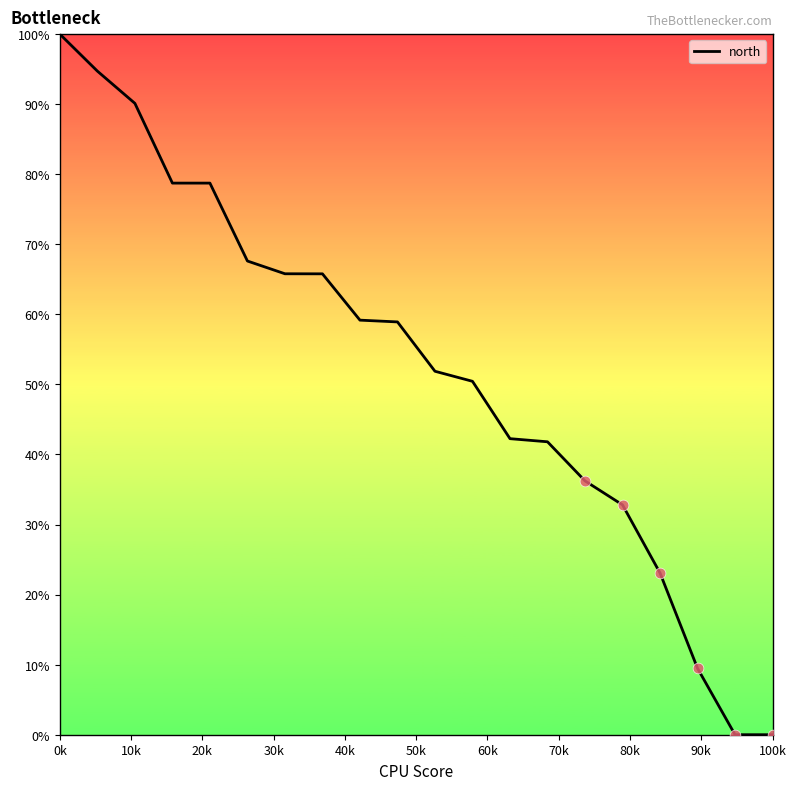

What is the maximum value shown in the chart?

100.0